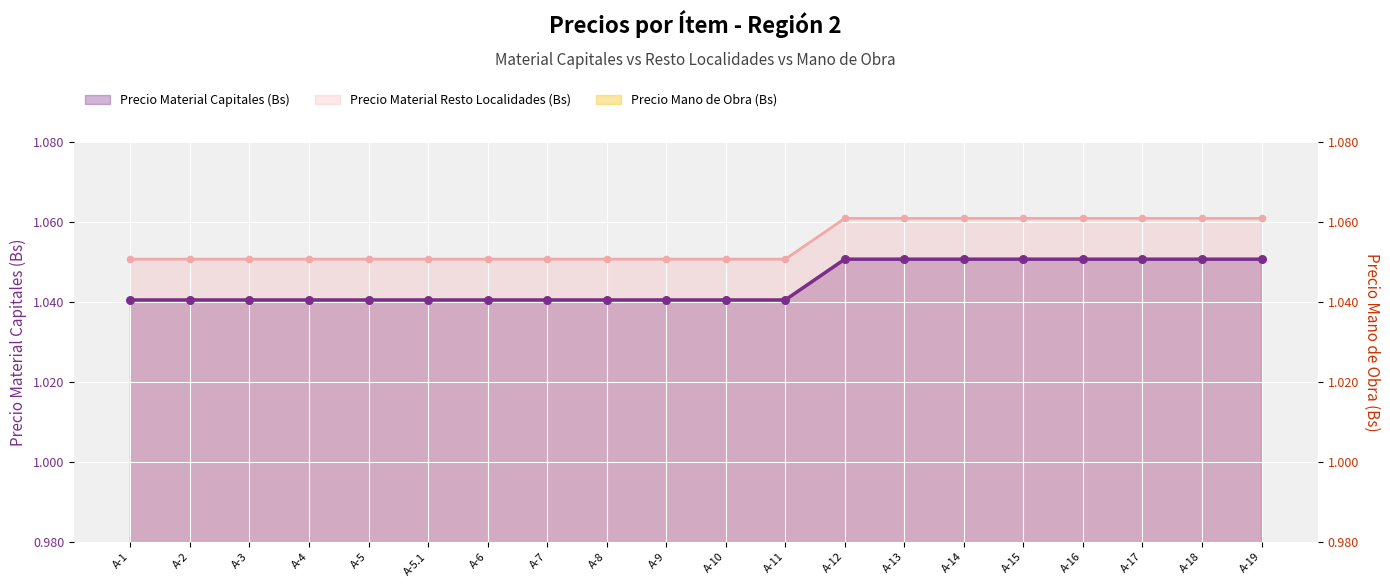

Which series contains the highest Y value?

Precio Material Resto Localidades (Bs)